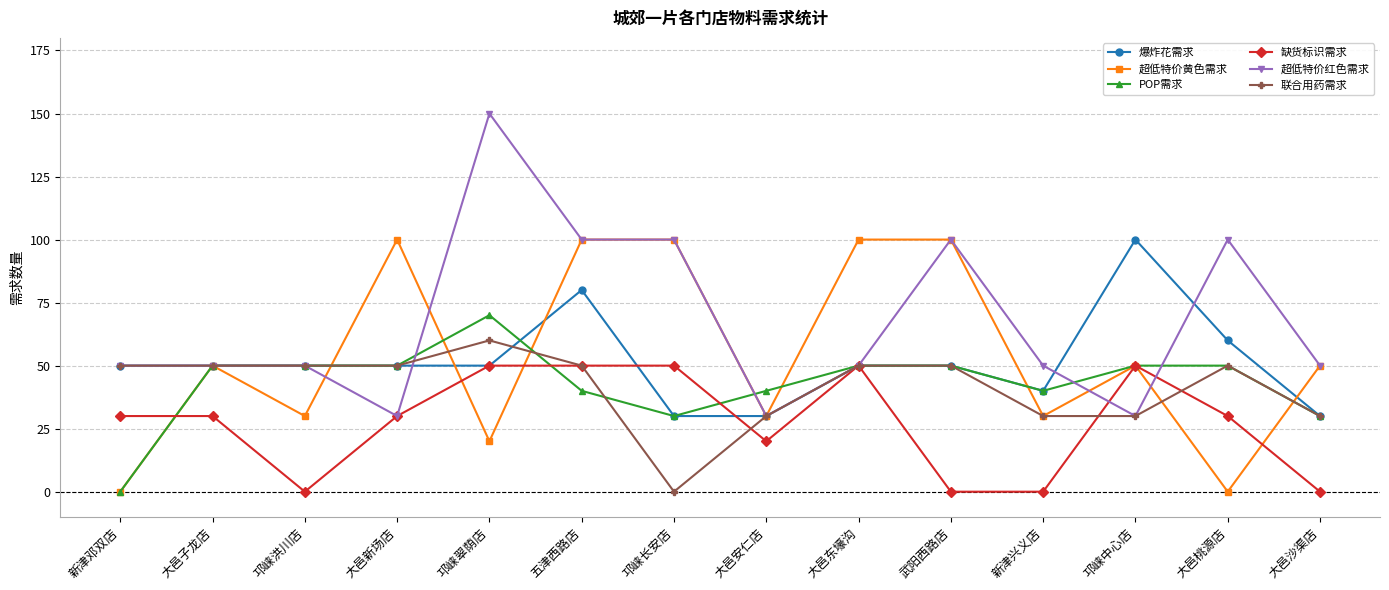

Is it true that 超低特价红色需求 equals 19 at 大邑安仁店?

False